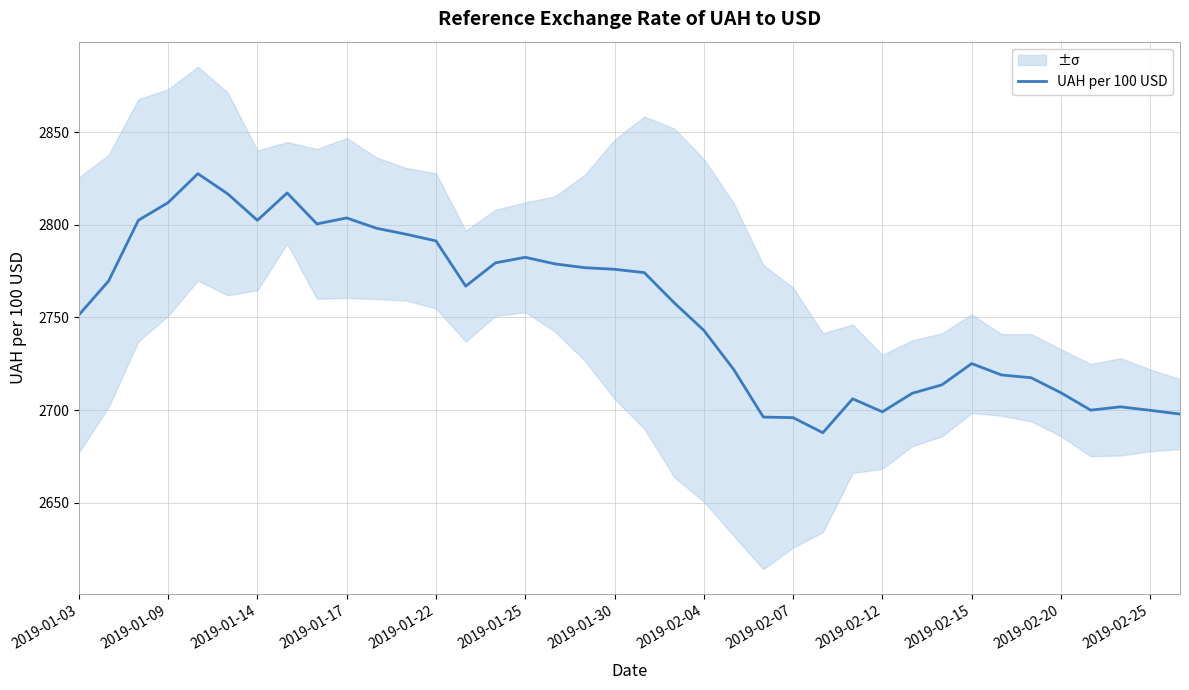

What is the greatest value displayed?

2827.5